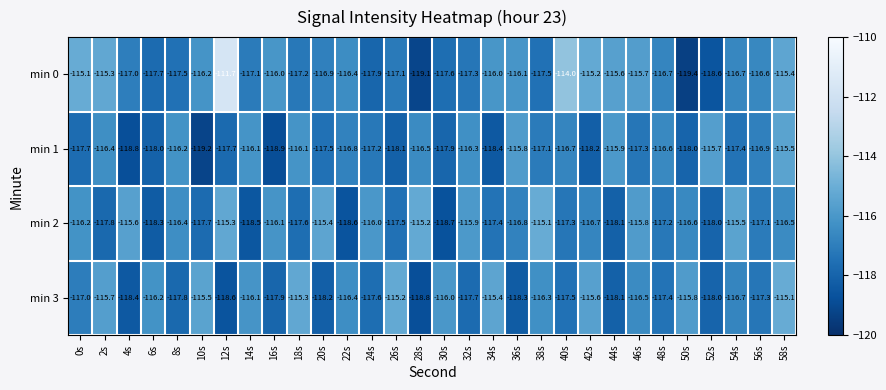

True or false: min 3 has a value of -118.4 at 4s.

True